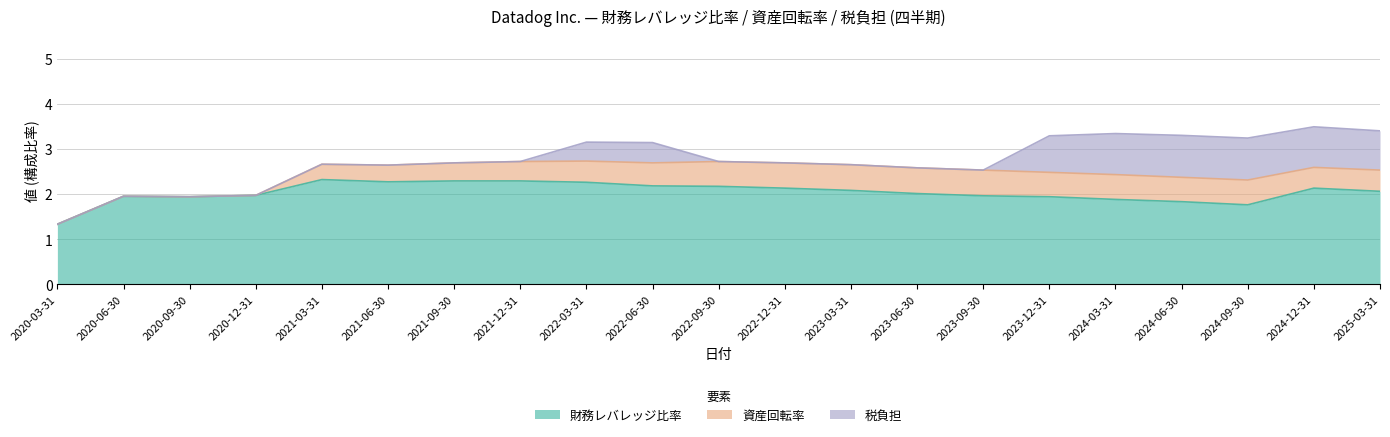

What is the total value across all series at 2022-12-31?

2.7